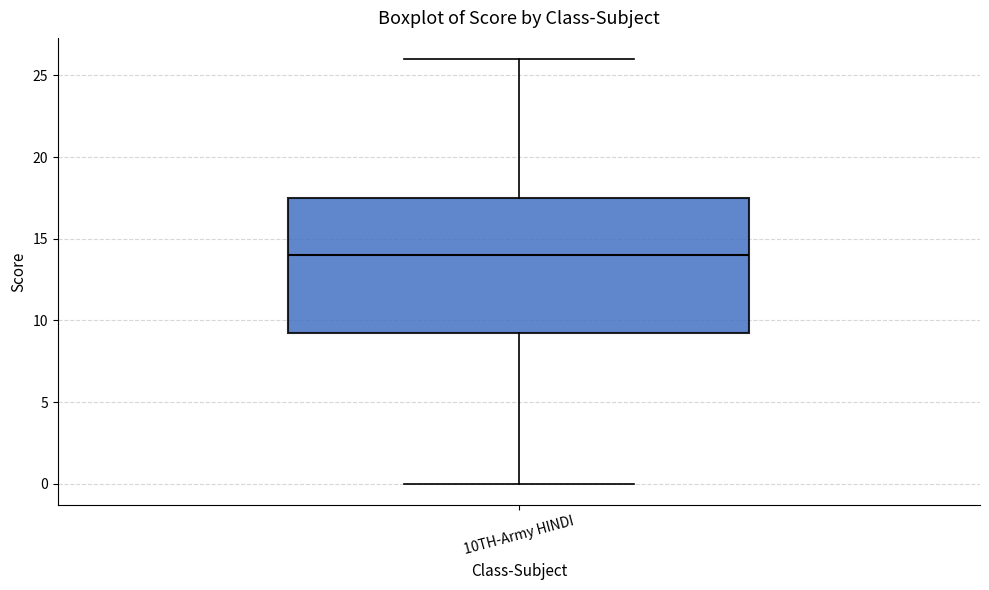

Read this box plot against the y-axis: the position of the median line, the range covered by the box, and the ends of both whiskers. The values are not printed on the chart, so give them approximately, as read against the axis.

median 14.0, box 9.5 to 17.5, whiskers 0.0 to 26.0